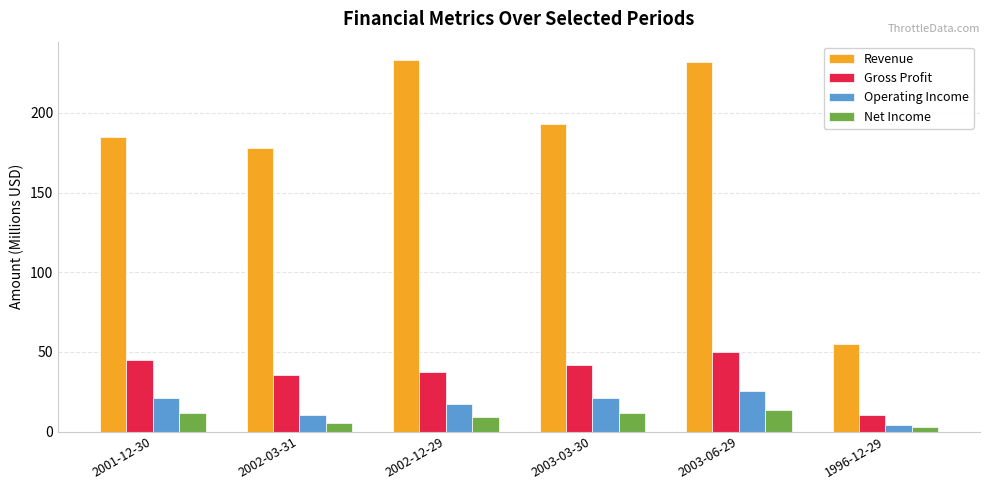

Count the number of categories in the chart.

6